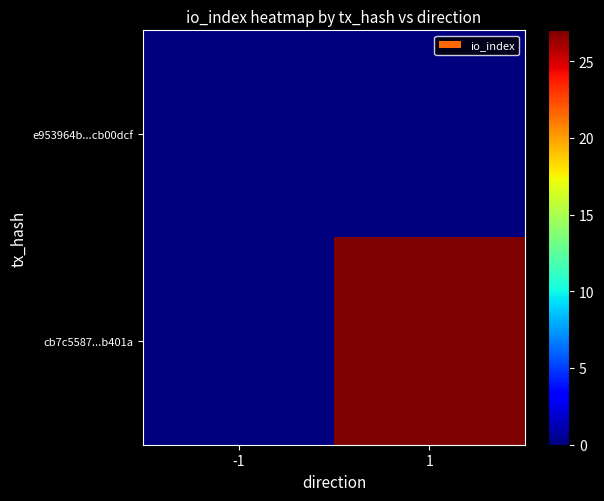

Reading right to left, extract all data points from this chart.

e953964b...cb00dcf: 1=0	-1=0
cb7c5587...b401a: 1=27	-1=0